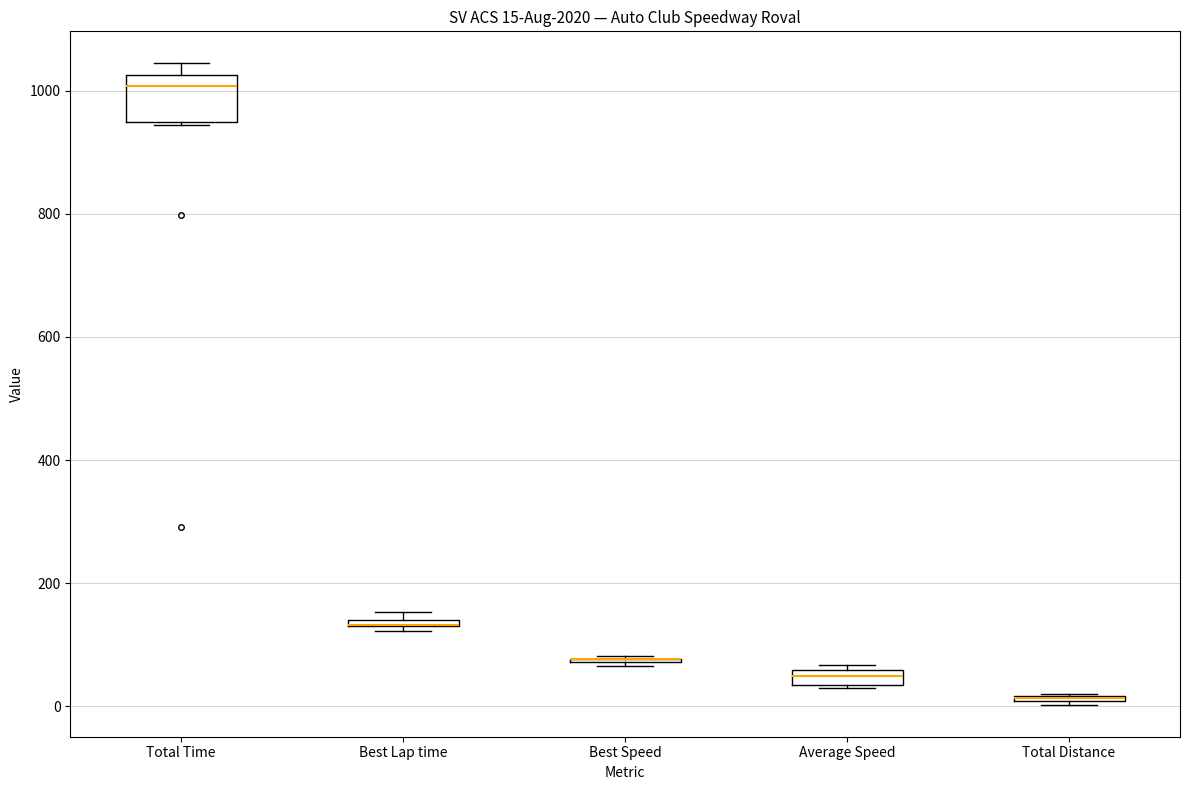

Which box is the tallest, from its lower edge to its upper edge?

Total Time